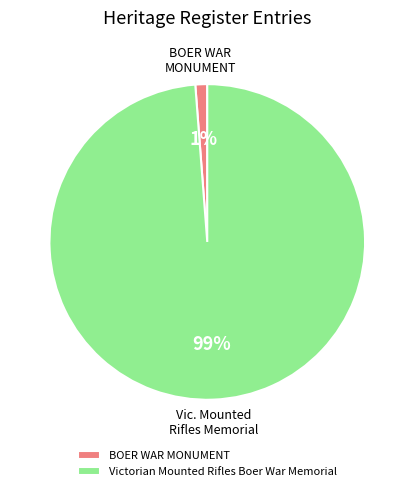

What is the majority slice?

Victorian Mounted Rifles Boer War Memorial